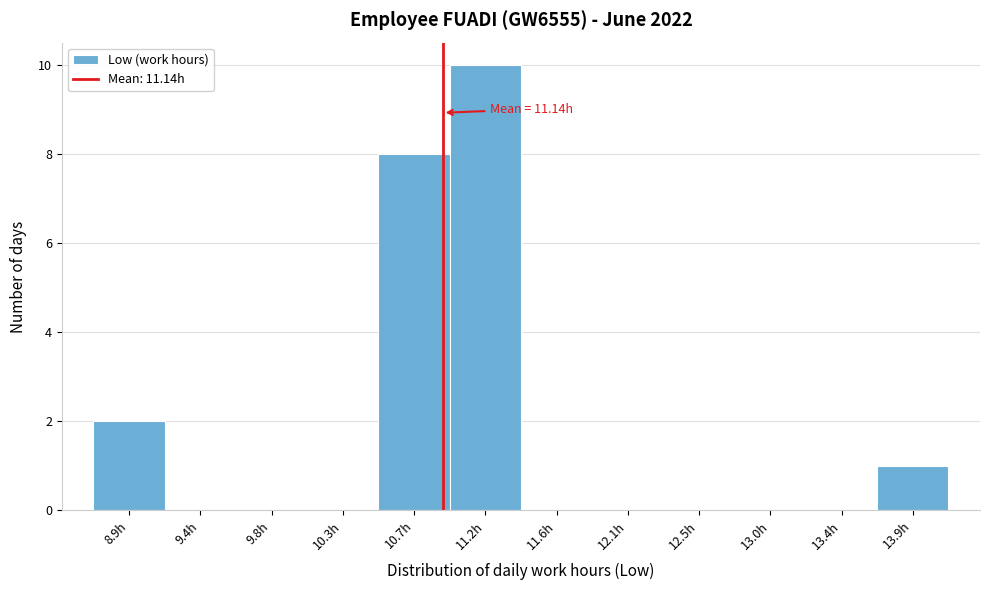

Reading left to right, what are all the values shown in this chart?

8.9h=2	9.4h=0	9.8h=0	10.3h=0	10.7h=8	11.2h=10	11.6h=0	12.1h=0	12.5h=0	13.0h=0	13.4h=0	13.9h=1